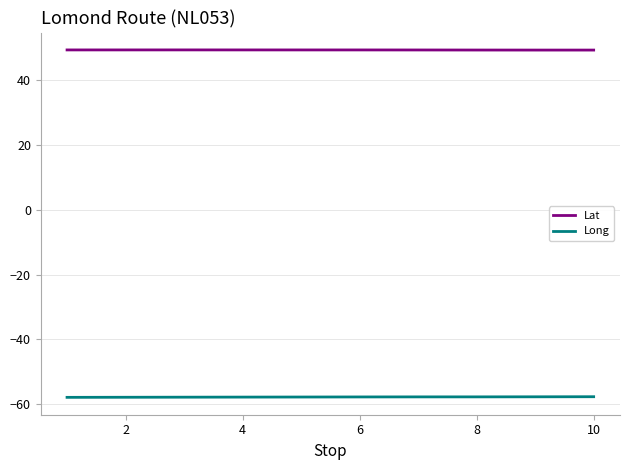

True or false: Long and Lat intersect in this chart.

False